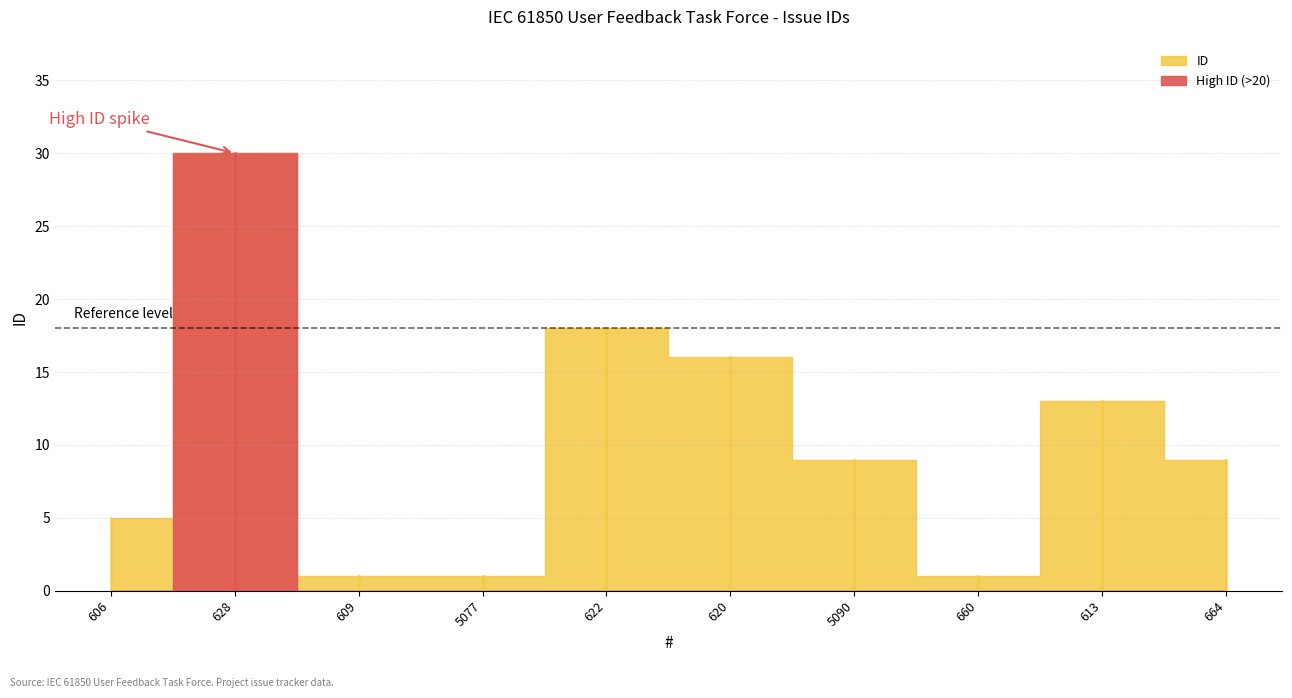

List the labels in order of value, smallest first.

609, 5077, 660, 606, 5090, 664, 613, 620, 622, 628